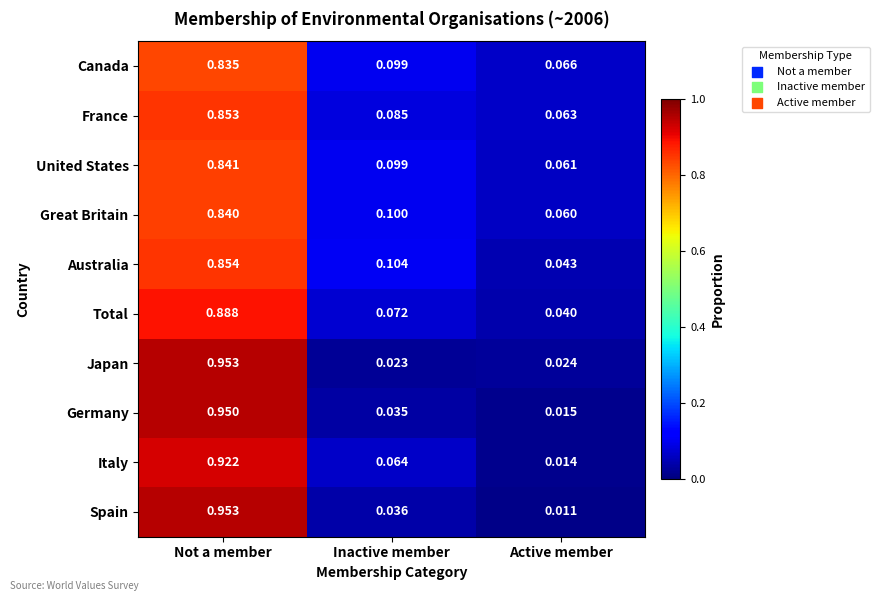

Is the value of Italy at Active member greater than the value of Japan at Inactive member?

No